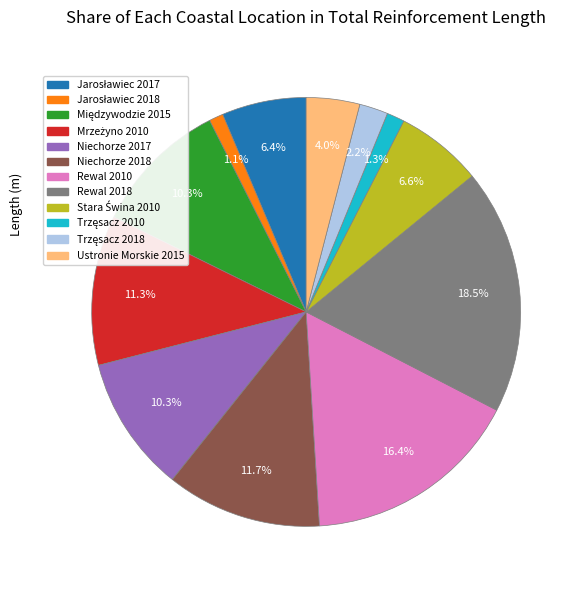

Does Niechorze 2018 represent more than half of the total?

No